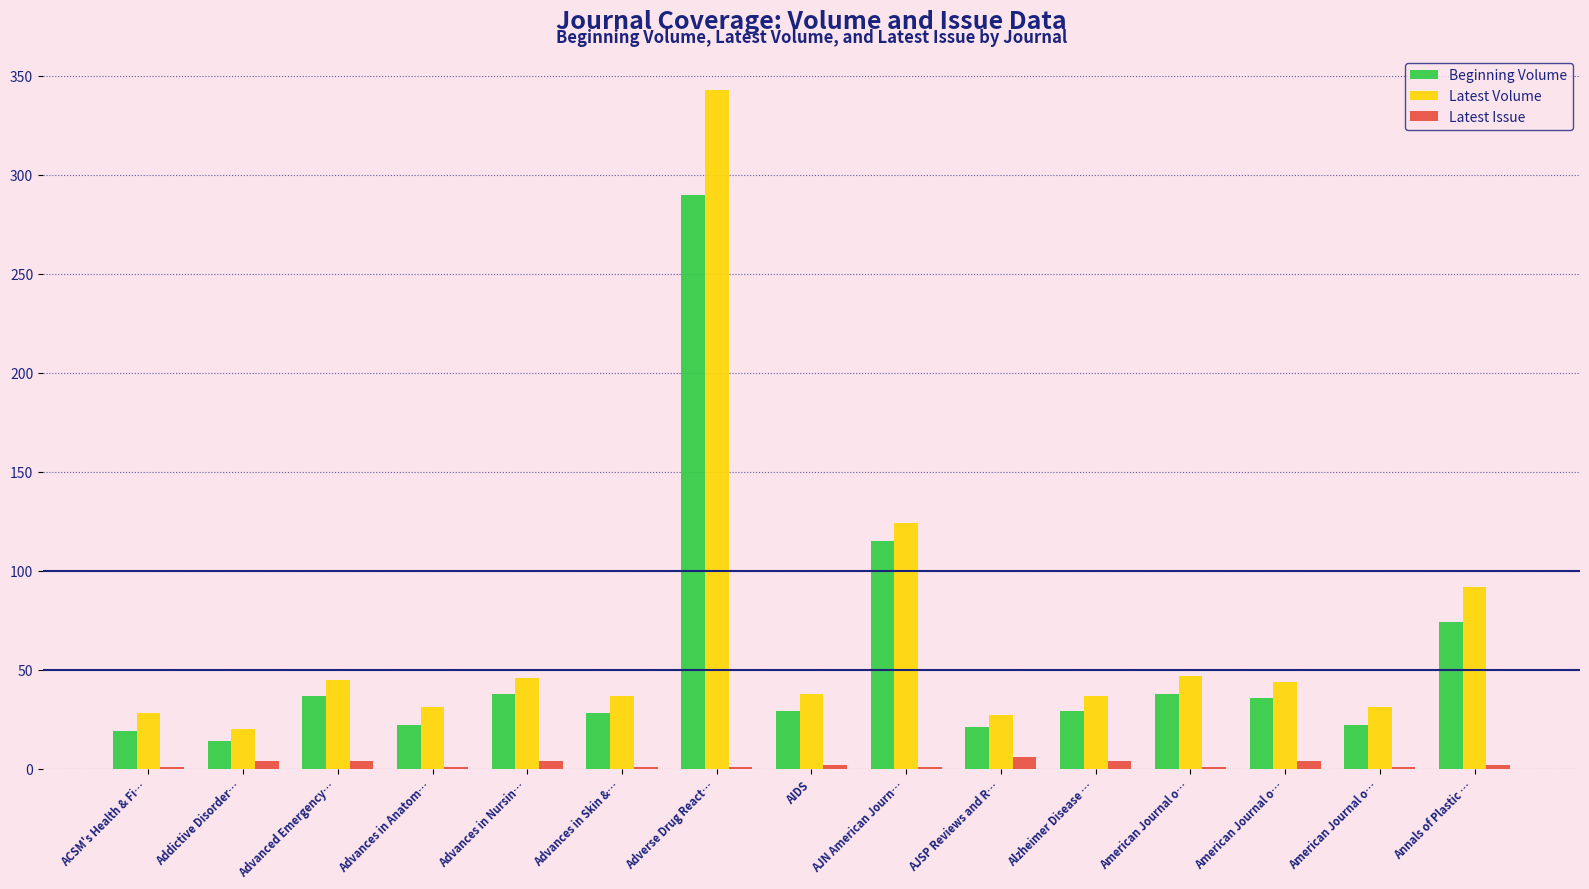

How many Latest Issue values are between 1 and 4?

14